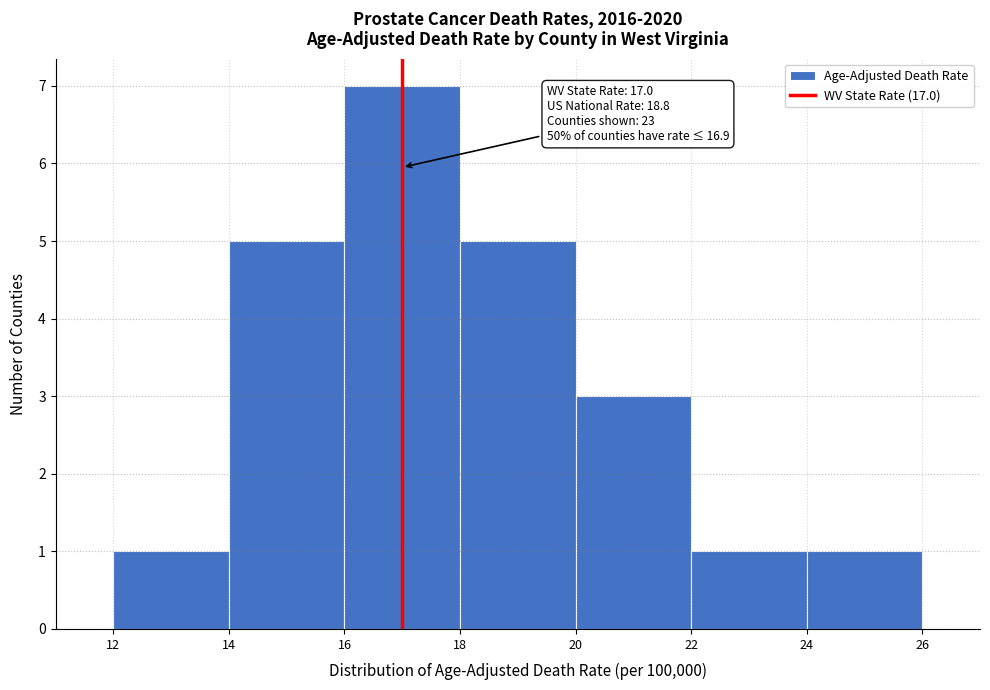

Which range on the x-axis has the tallest bar?

16 to 18